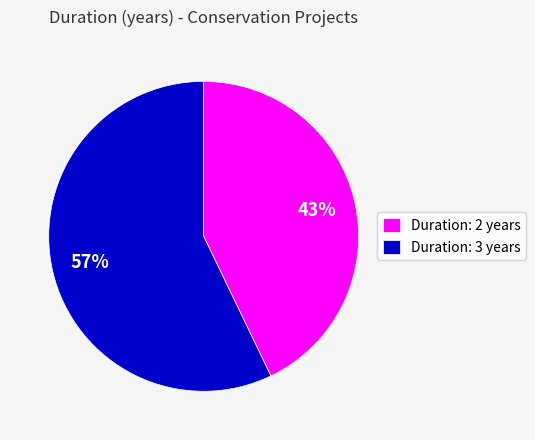

To the nearest percent, what portion does Duration: 3 years represent?

57%